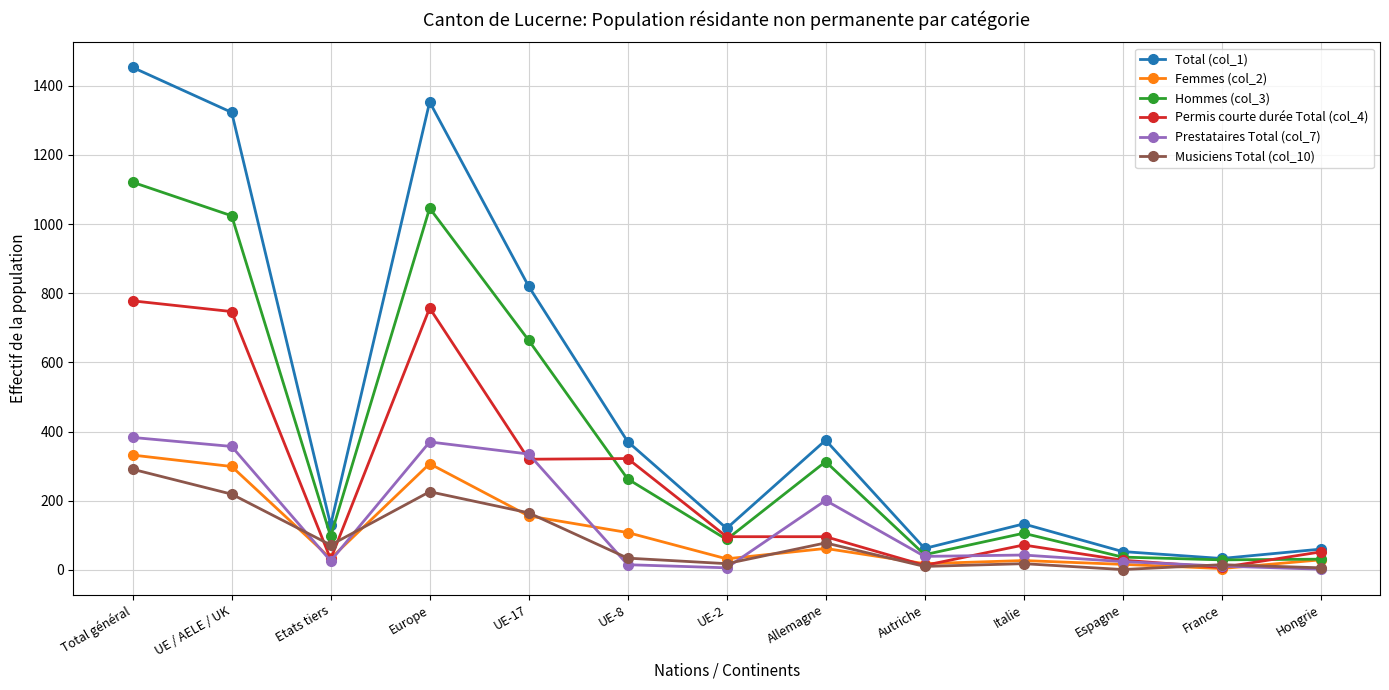

What is the spread (max minus min) of values at UE-2?

114